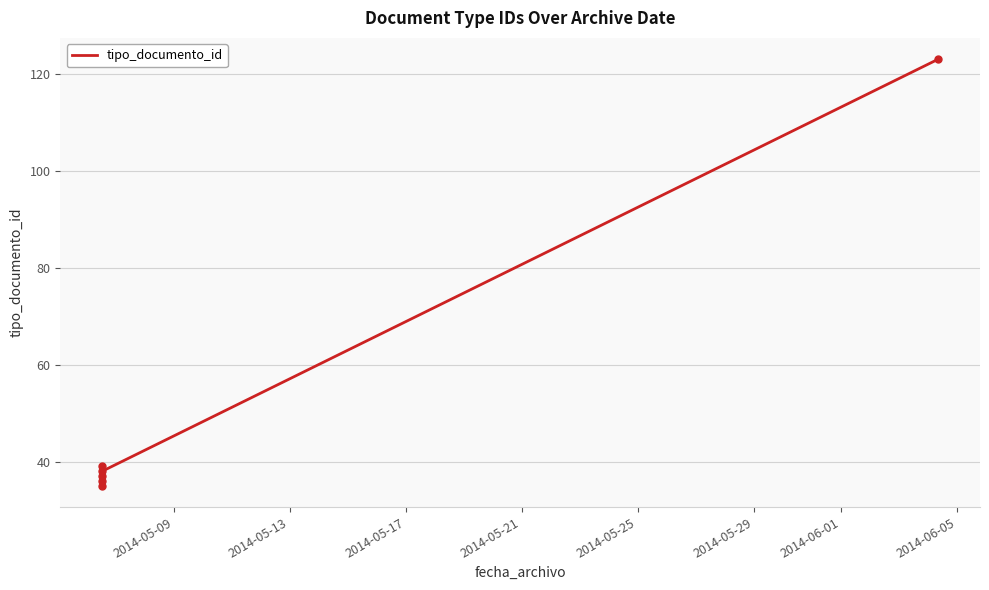

What is the difference between the maximum and minimum values?

88